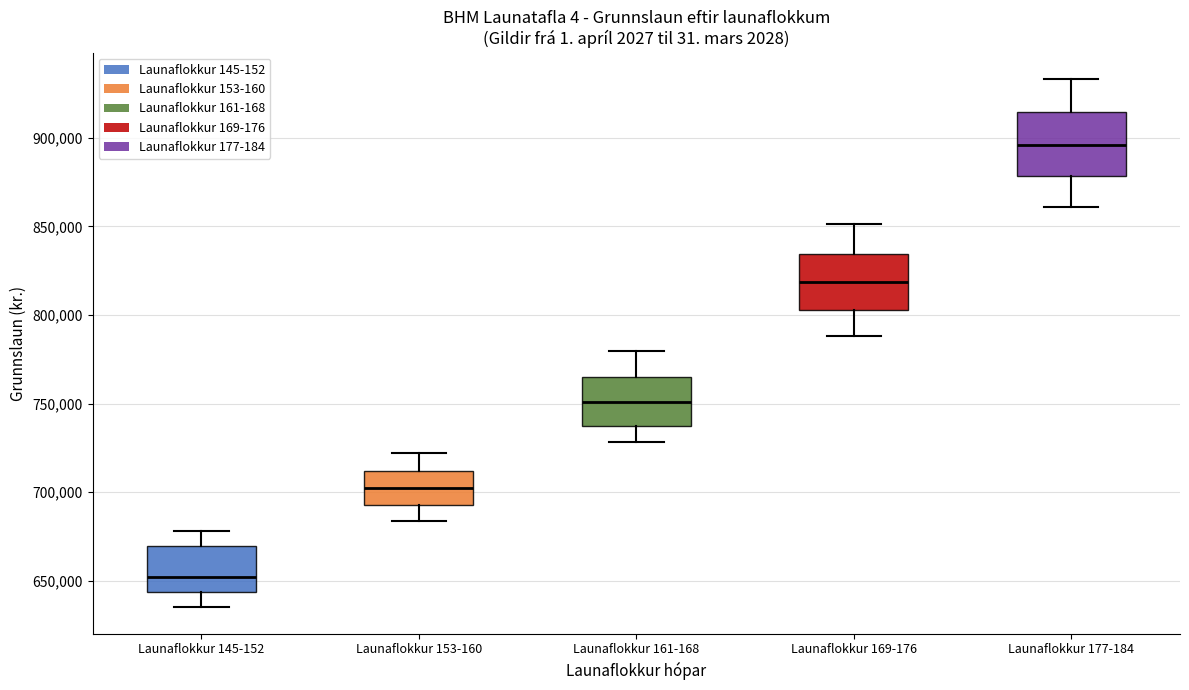

Where does the median line of the box for Launaflokkur 153-160 sit on the y-axis? The values are not printed on the chart, so give them approximately, as read against the axis.

700000